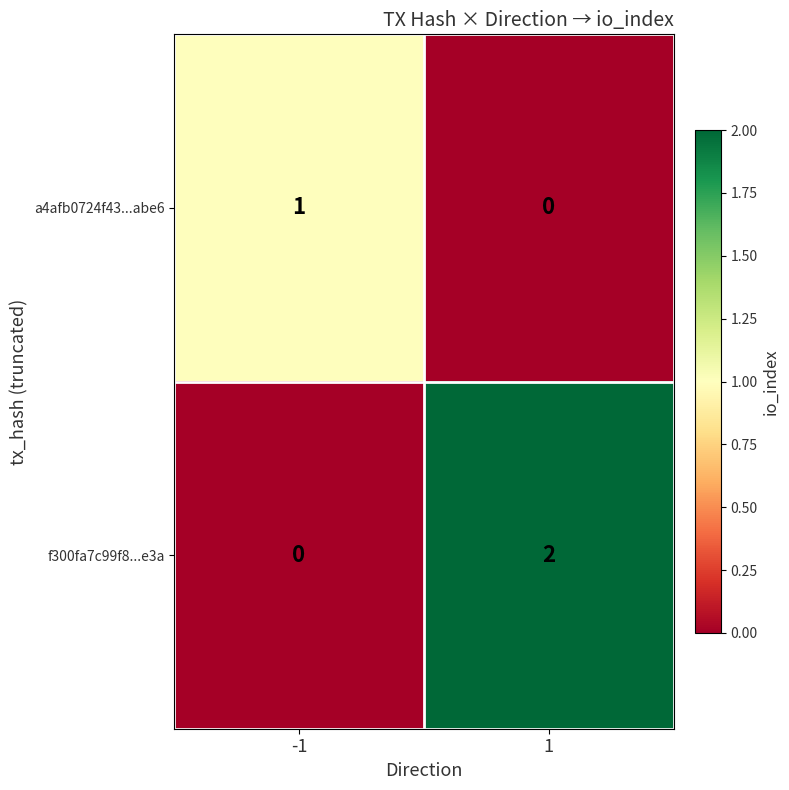

Which series has the widest spread of values?

f300fa7c99f8...e3a